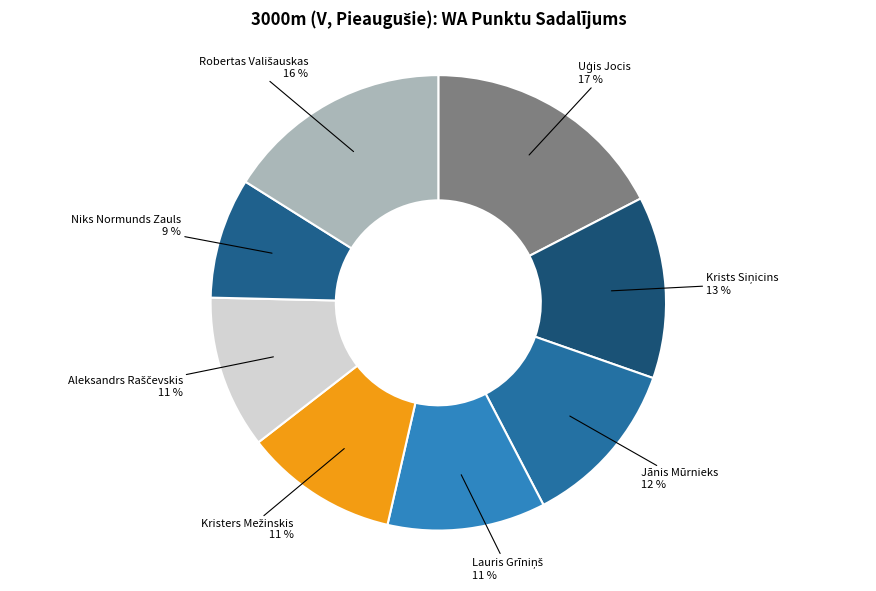

To the nearest percent, what is the average slice percentage?

12%